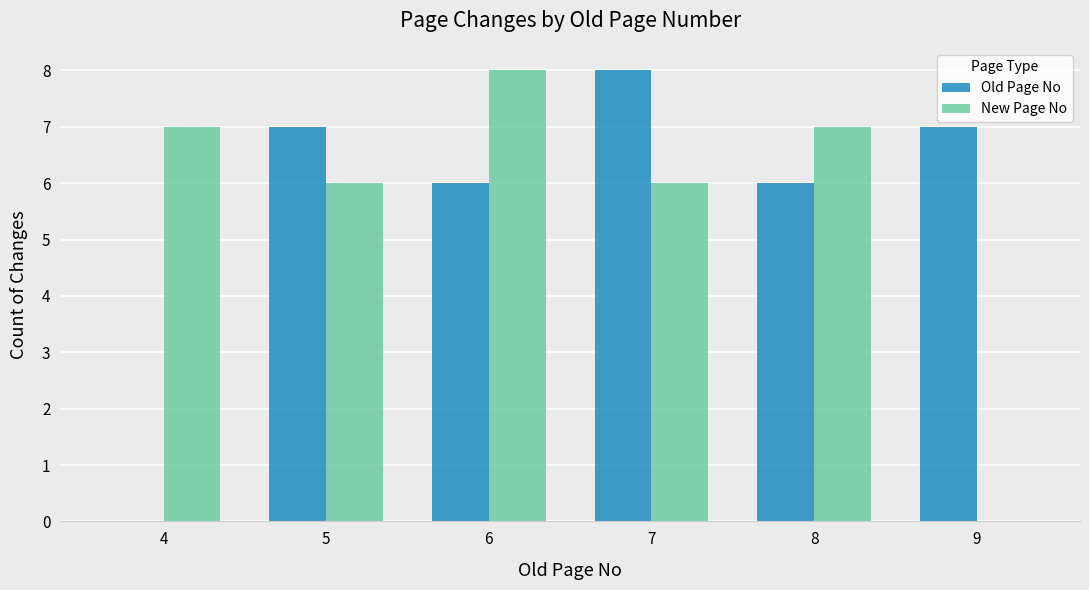

Which series changed the most between 5 and 7?

Old Page No